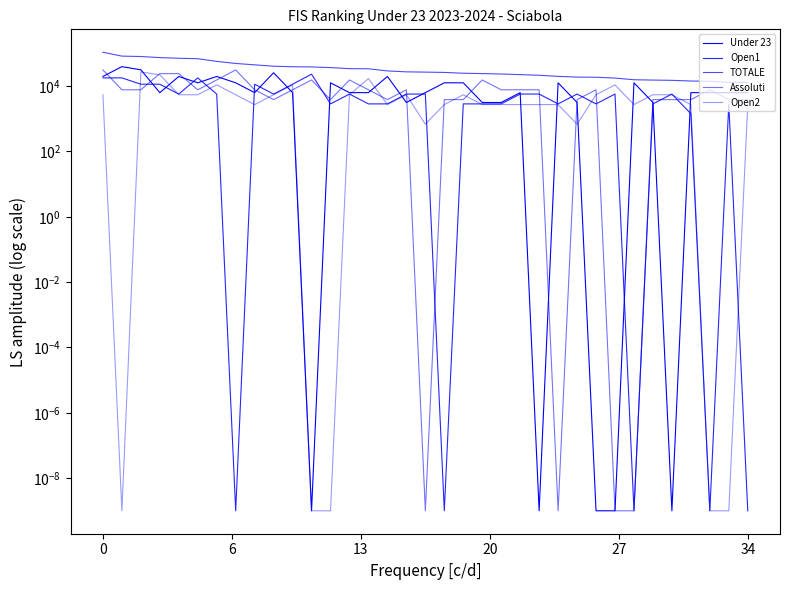

True or false: Under 23 and TOTALE cross at least once.

False